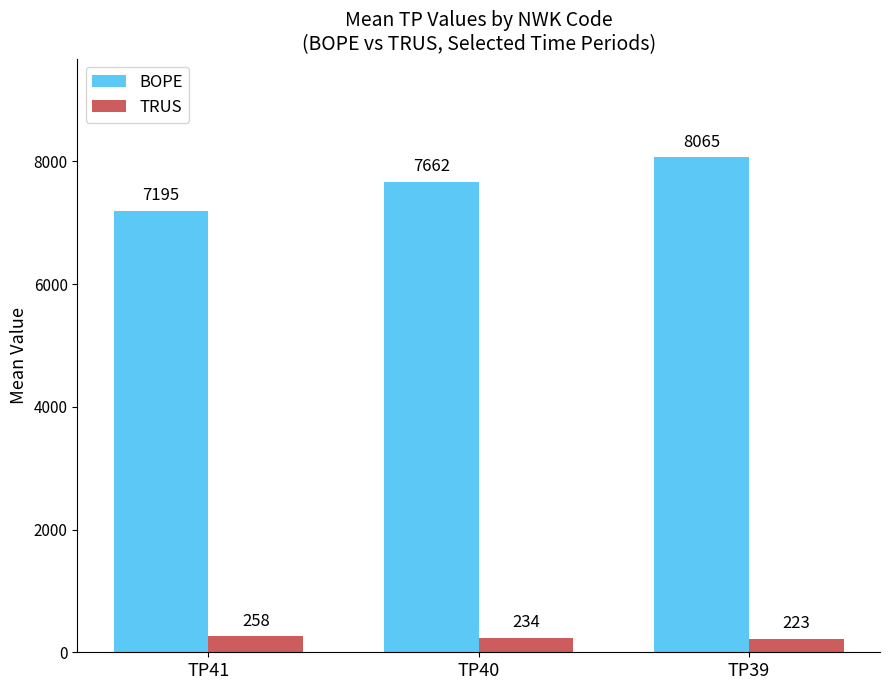

What is the value of the BOPE bar at the 2nd from the left?

7662